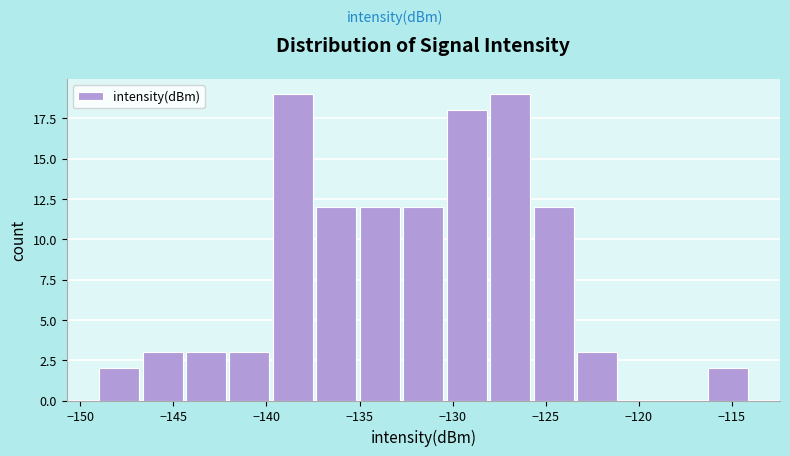

How tall is the bar that spans -137.5 to -135.0 on the x-axis? Neither the bar edges nor the heights are printed on the chart, so give them approximately, as read against the axes.

12